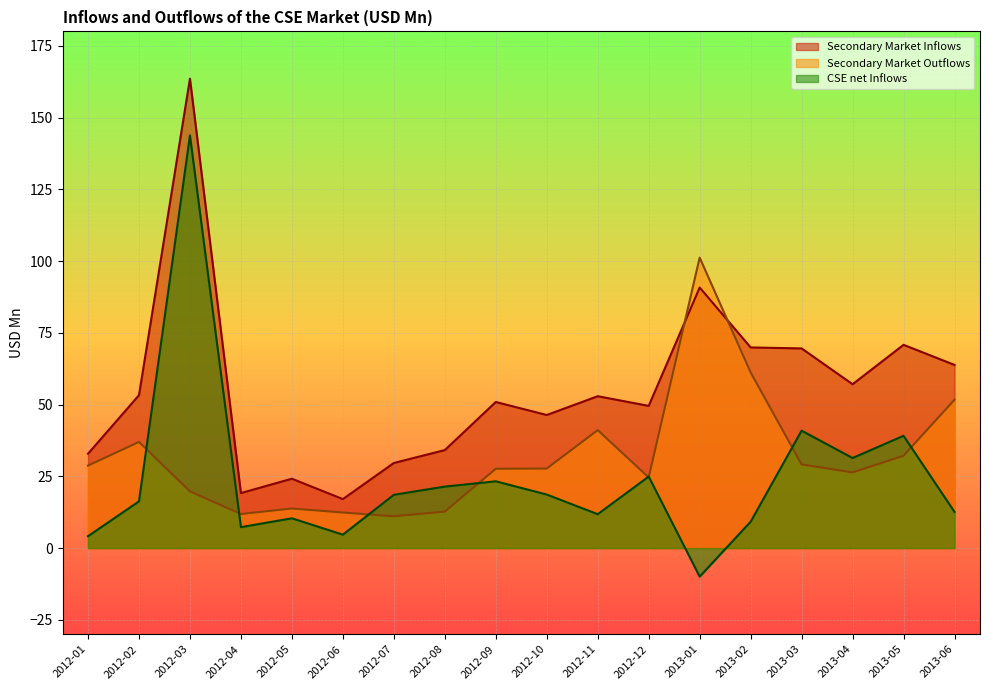

Is it true that Secondary Market Outflows equals 12.7 at 2012-08?

True